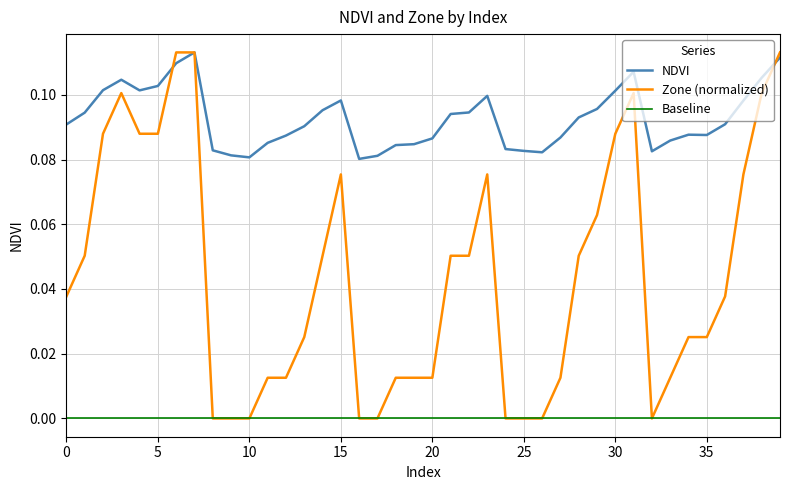

In NDVI, how many points are lower than both neighbors (excluding endpoints)?

6